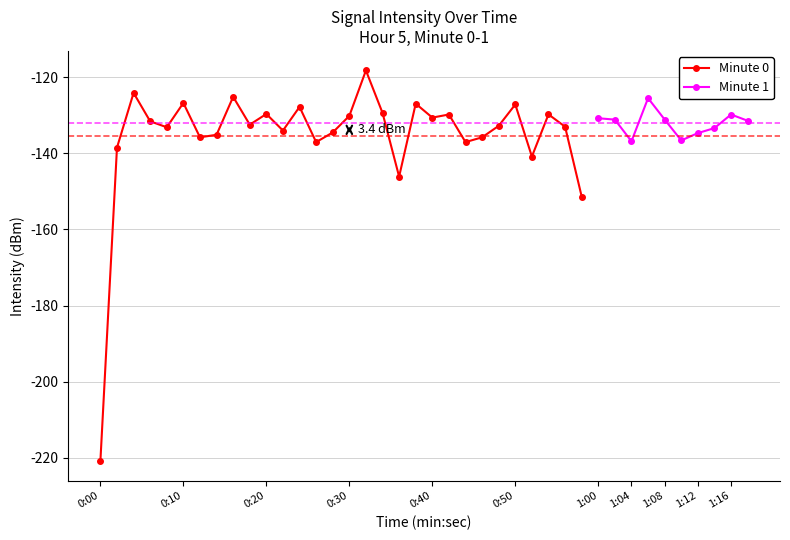

The value at 31 is -131.1. True or false?

True